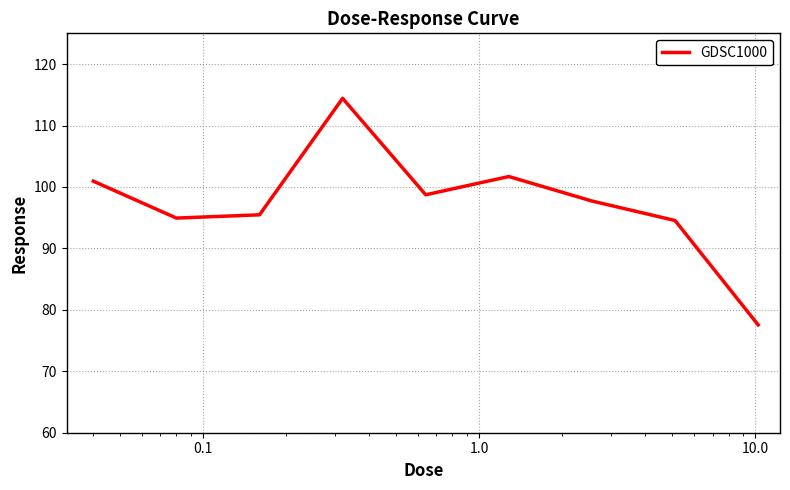

What is the average value?

97.3